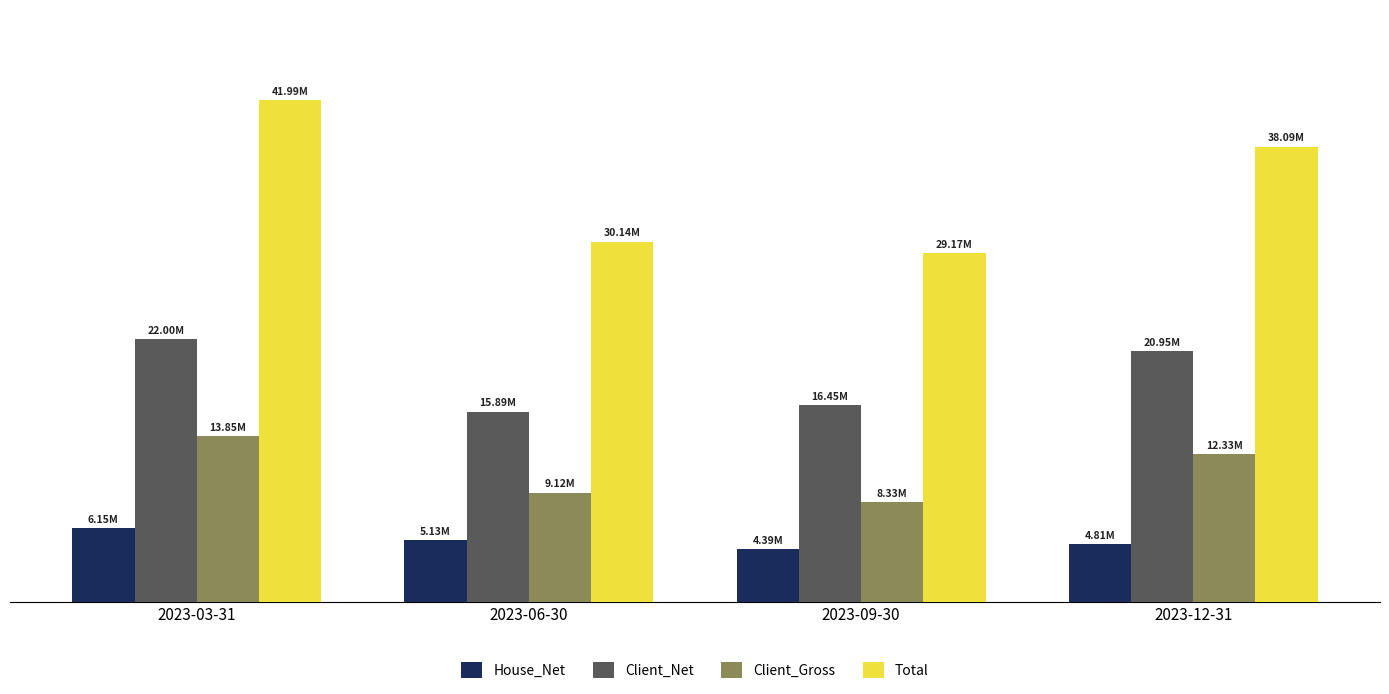

What are all the series names shown in the legend?

House_Net, Client_Net, Client_Gross, Total